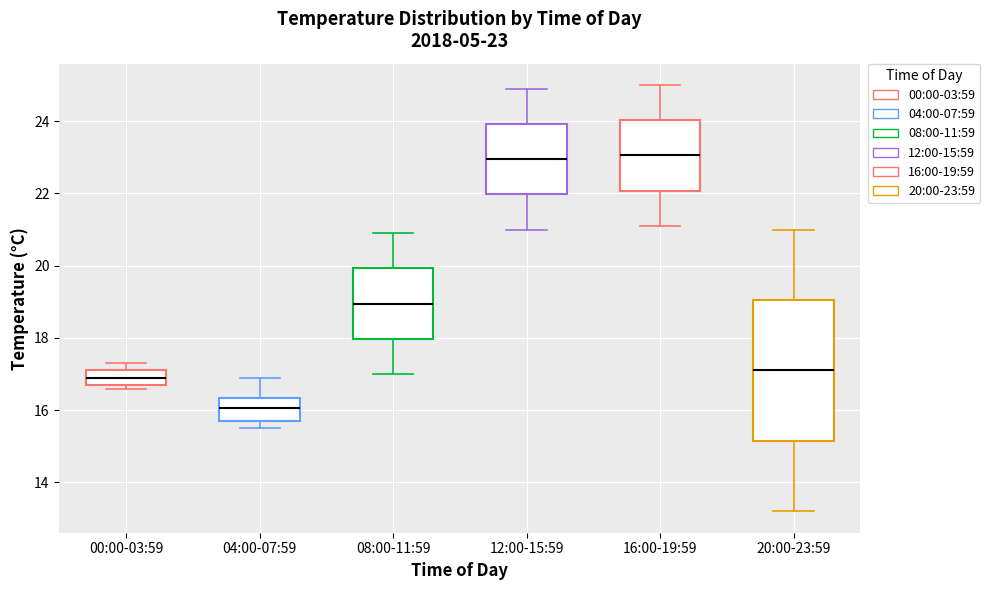

Comparing the boxes themselves (not the whiskers), which one is the tallest?

20:00-23:59